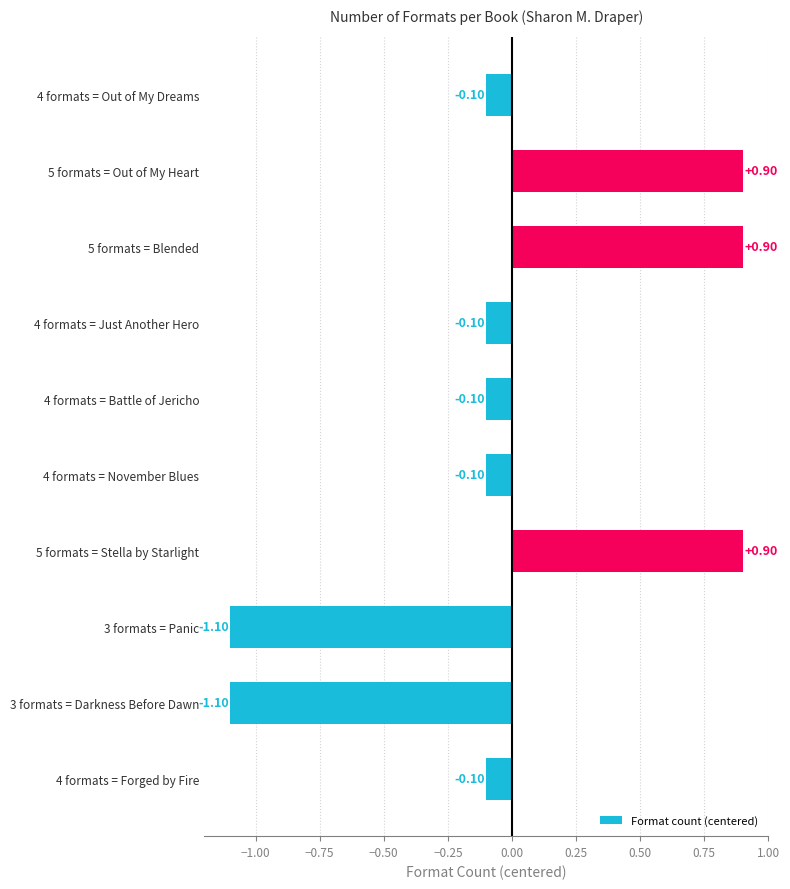

What is the difference between the maximum and minimum values?

2.0